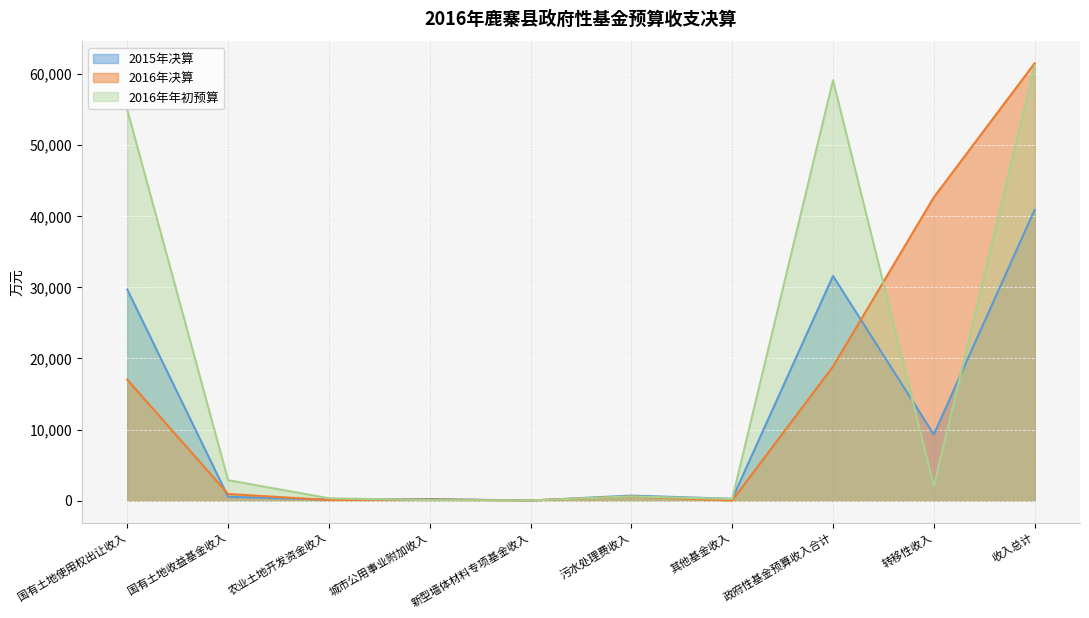

Is it true that 2015年决算 equals 48516 at 国有土地使用权出让收入?

False